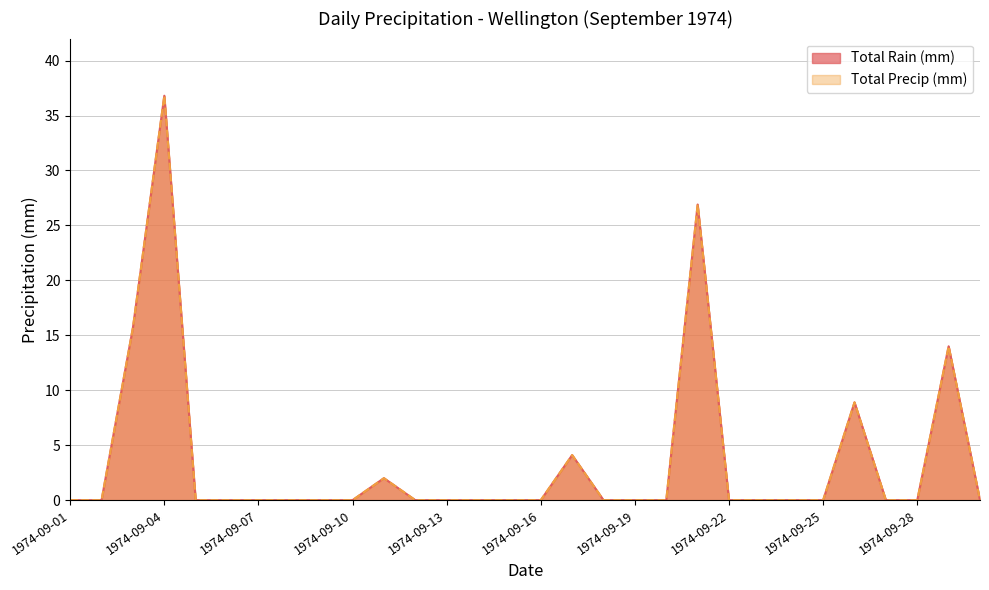

Rank the categories by Total Precip (mm) value from highest to lowest.

1974-09-04, 1974-09-21, 1974-09-03, 1974-09-29, 1974-09-26, 1974-09-17, 1974-09-11, 1974-09-01, 1974-09-02, 1974-09-05, 1974-09-06, 1974-09-07, 1974-09-08, 1974-09-09, 1974-09-10, 1974-09-12, 1974-09-13, 1974-09-14, 1974-09-15, 1974-09-16, 1974-09-18, 1974-09-19, 1974-09-20, 1974-09-22, 1974-09-23, 1974-09-24, 1974-09-25, 1974-09-27, 1974-09-28, 1974-09-30